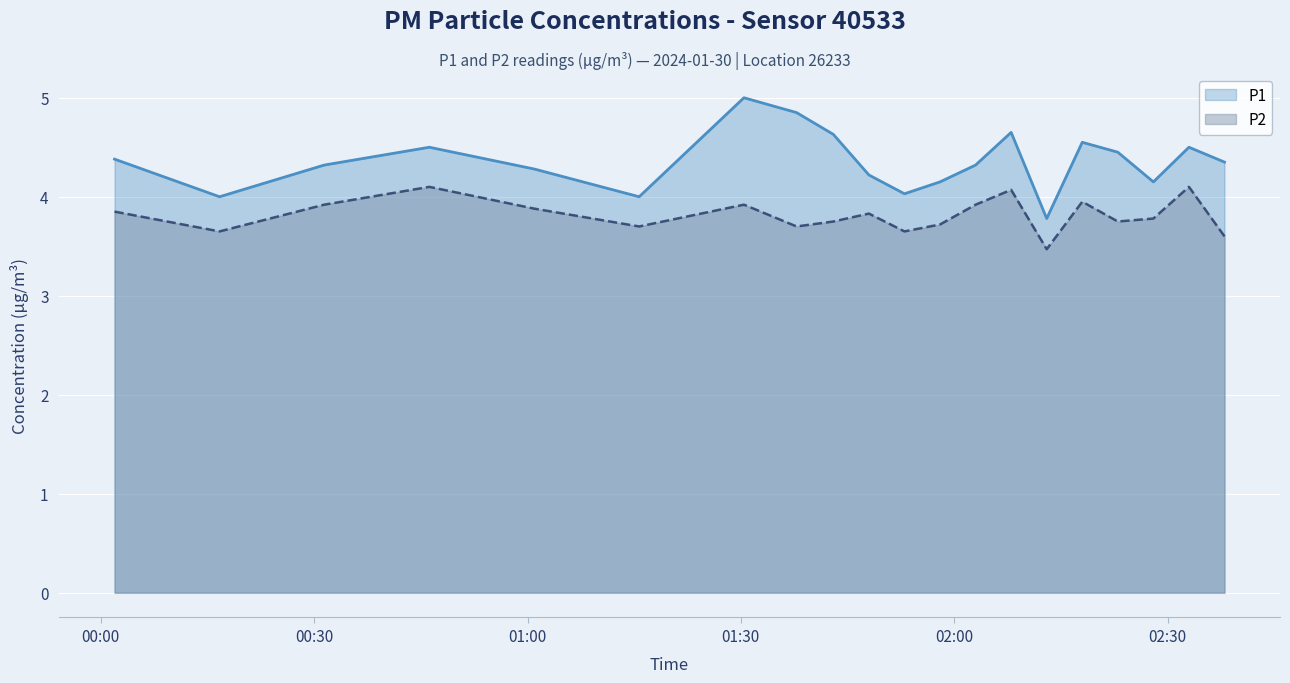

Which series has the largest total across all categories?

P1